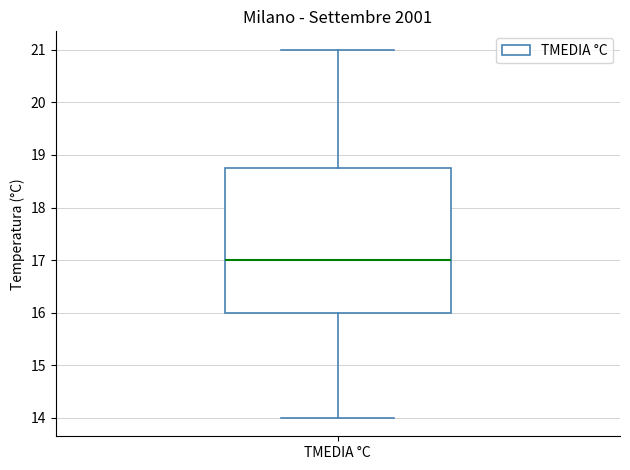

Read this box plot against the y-axis: the position of the median line, the range covered by the box, and the ends of both whiskers. The values are not printed on the chart, so give them approximately, as read against the axis.

median 17.0, box 16.0 to 18.8, whiskers 14.0 to 21.0